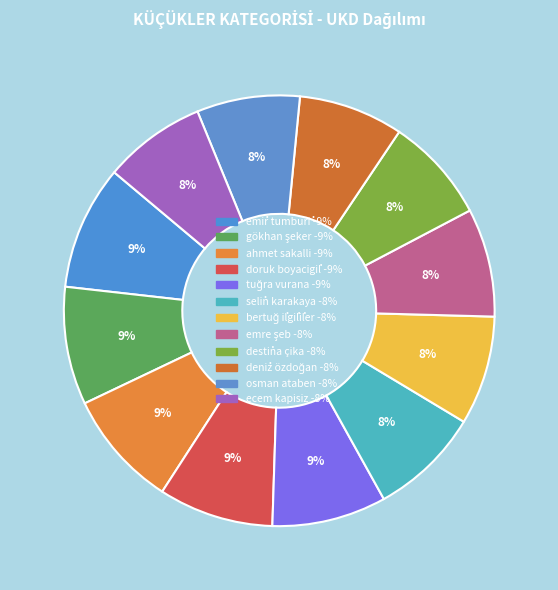

Count the number of slices in the pie.

12